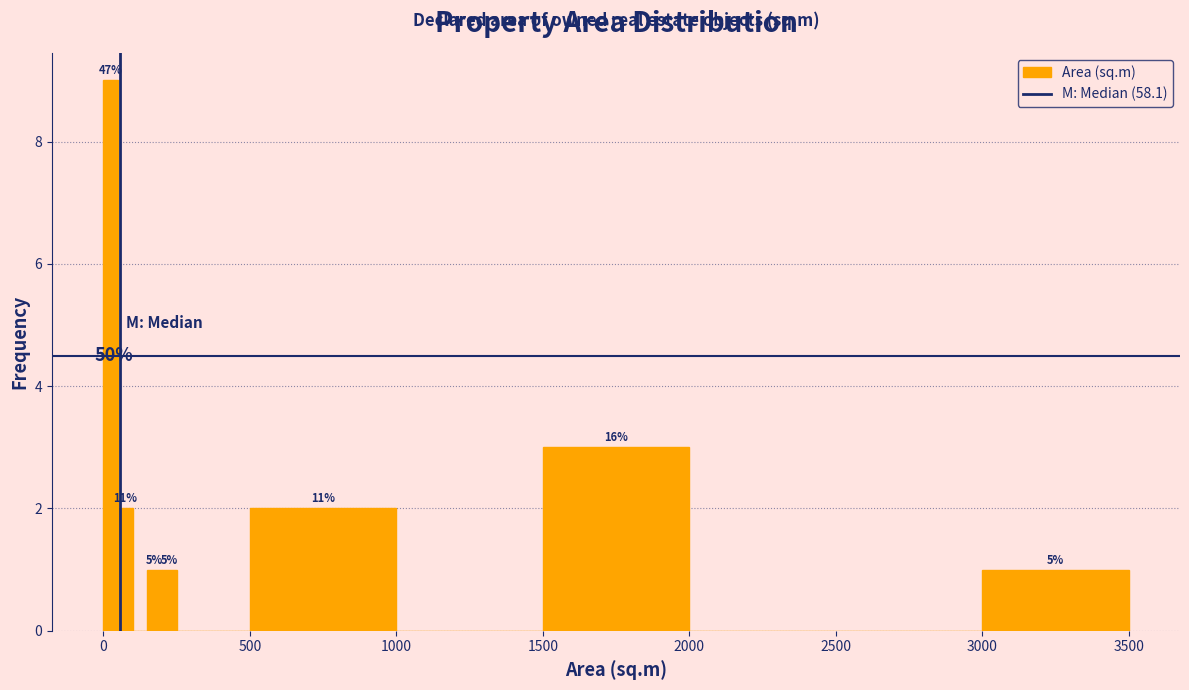

Read against the x-axis, roughly where is the centre of the tallest bar?

50